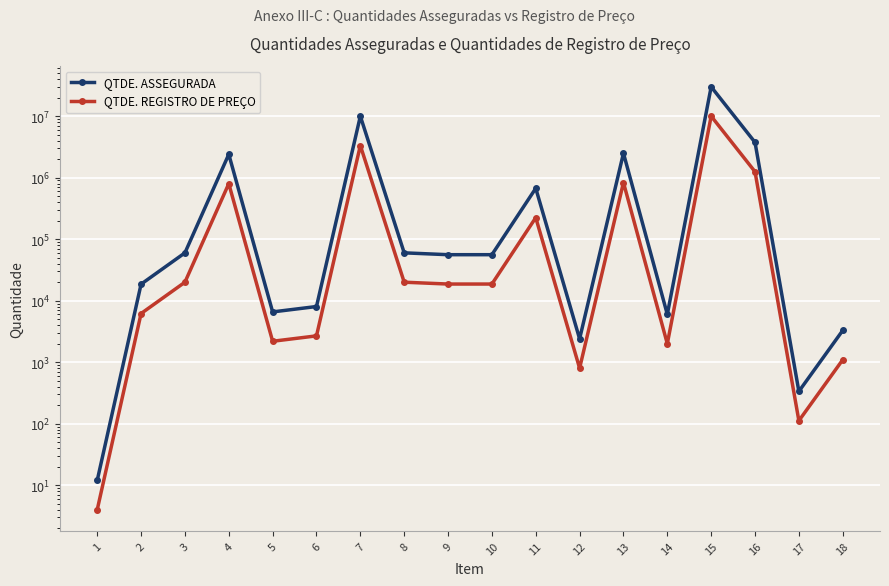

What value does the QTDE. ASSEGURADA series have at 14?

6000.0